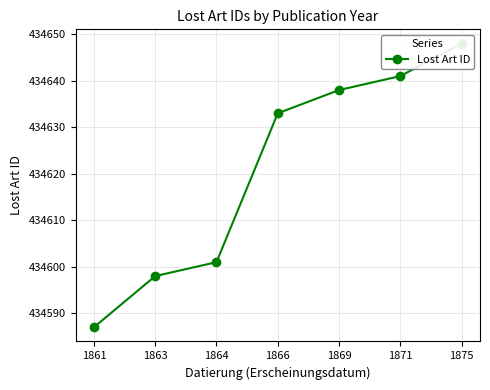

Reading right to left, list all the values displayed in this chart.

1875=434648	1871=434641	1869=434638	1866=434633	1864=434601	1863=434598	1861=434587